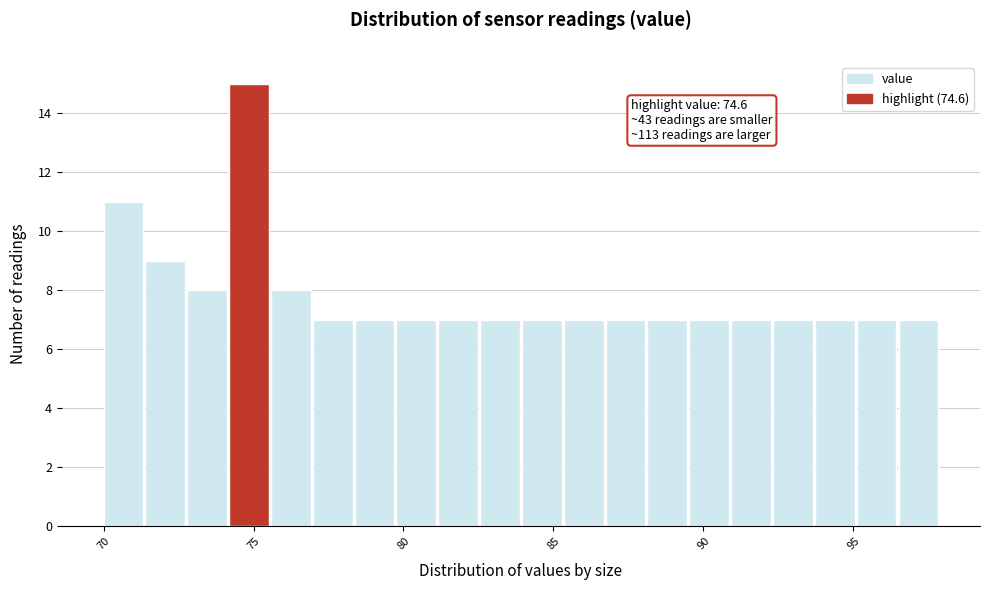

Read against the x-axis, roughly where is the centre of the tallest bar?

75.0